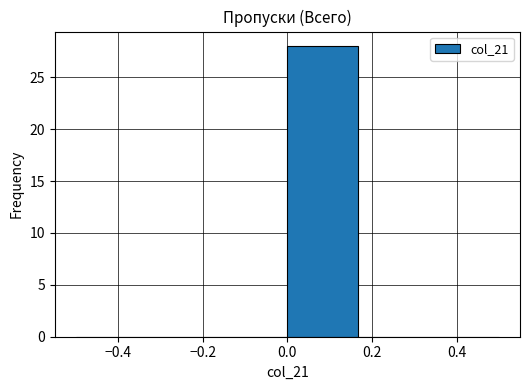

Reading left to right, transcribe this chart: for each bar, give the range it covers on the x-axis and its height. Neither the bar edges nor the heights are printed on the chart, so give them approximately, as read against the axes.

-0.50 to -0.34: 0
-0.34 to -0.16: 0
-0.16 to 0.00: 0
0.00 to 0.16: 28
0.16 to 0.34: 0
0.34 to 0.50: 0